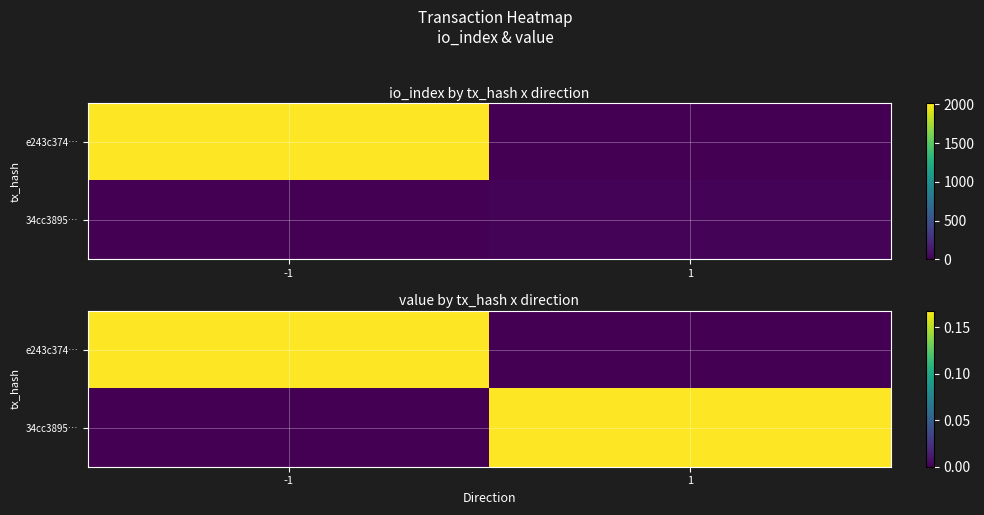

The e243c374… series shows 0.0 at -1. True or false?

False